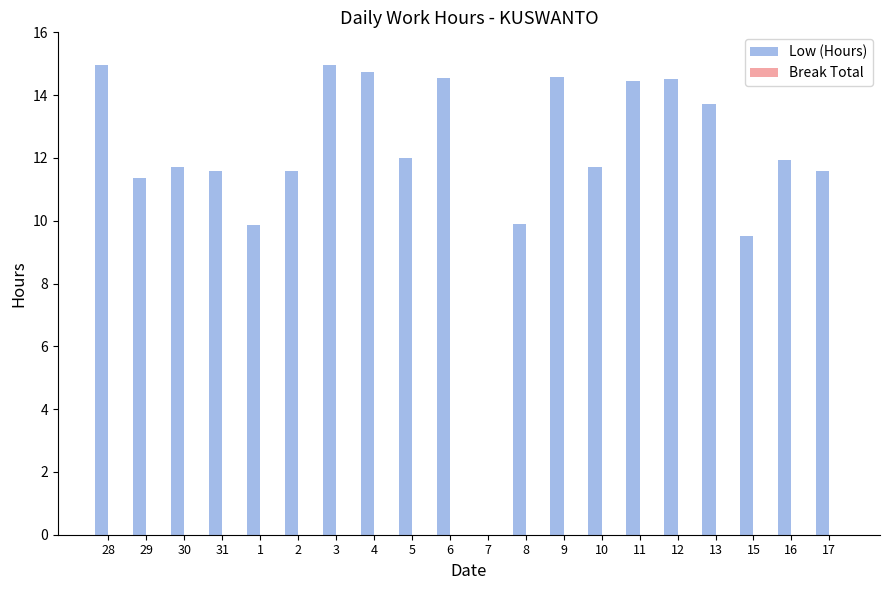

How many positive values are there?

19